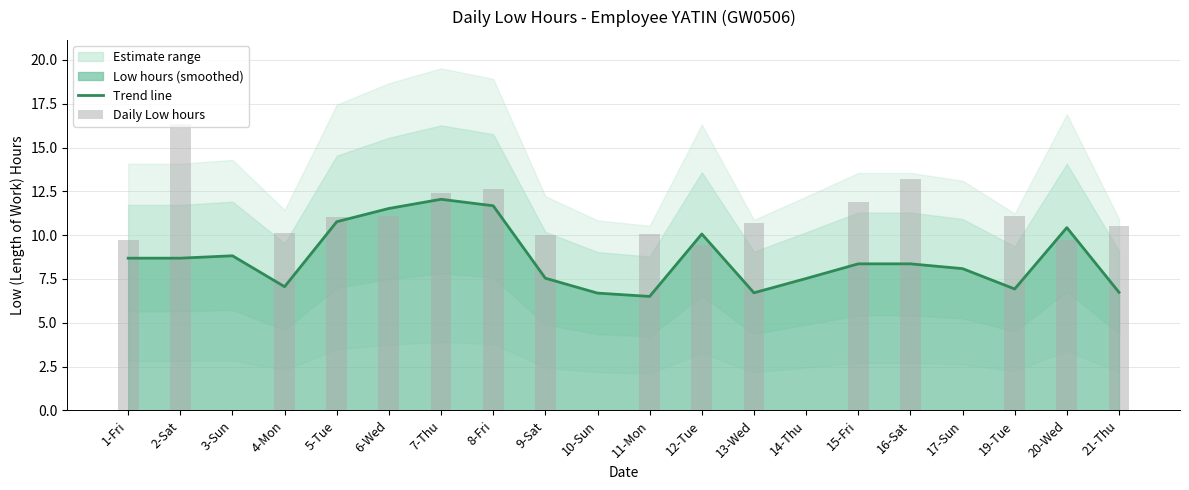

Reading right to left, extract all data points from this chart.

Trend line: 6.7	10.4	6.9	8.1	8.4	8.4	7.5	6.7	10.1	6.5	6.7	7.5	11.7	12.0	11.5	10.8	7.1	8.8	8.7	8.7
Daily Low hours: 10.5	9.7	11.1	0.0	13.2	11.9	0.0	10.7	9.4	10.1	0.0	10.0	12.6	12.4	11.1	11.1	10.1	0.0	16.3	9.7